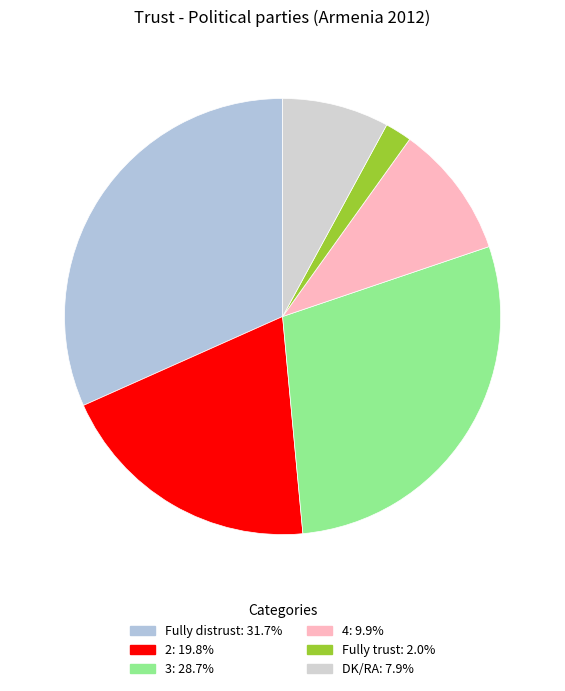

Which category has the smallest portion of the pie?

Fully trust